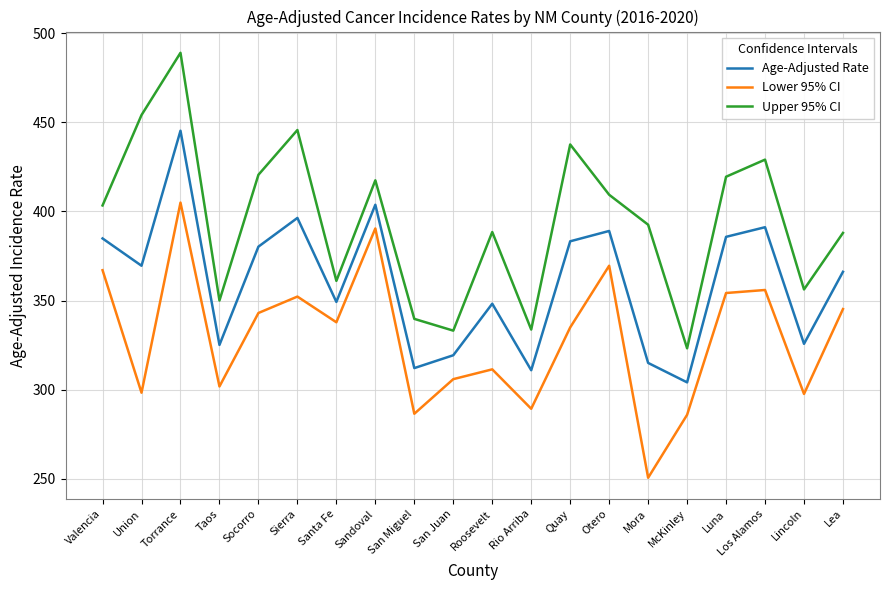

How many lines are shown in the chart?

3